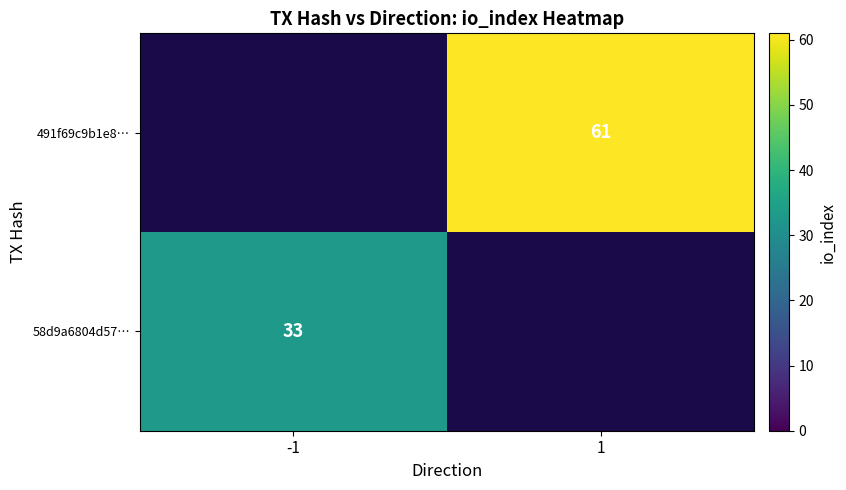

The 491f69c9b1e8… series shows 61 at 1. True or false?

True